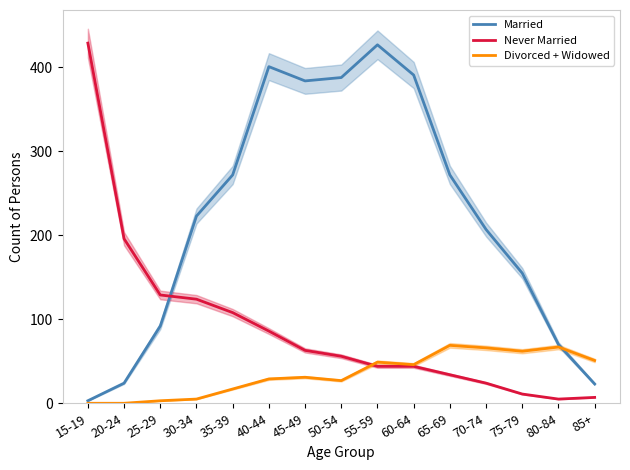

True or false: Divorced + Widowed has a value of 42 at 15-19.

False